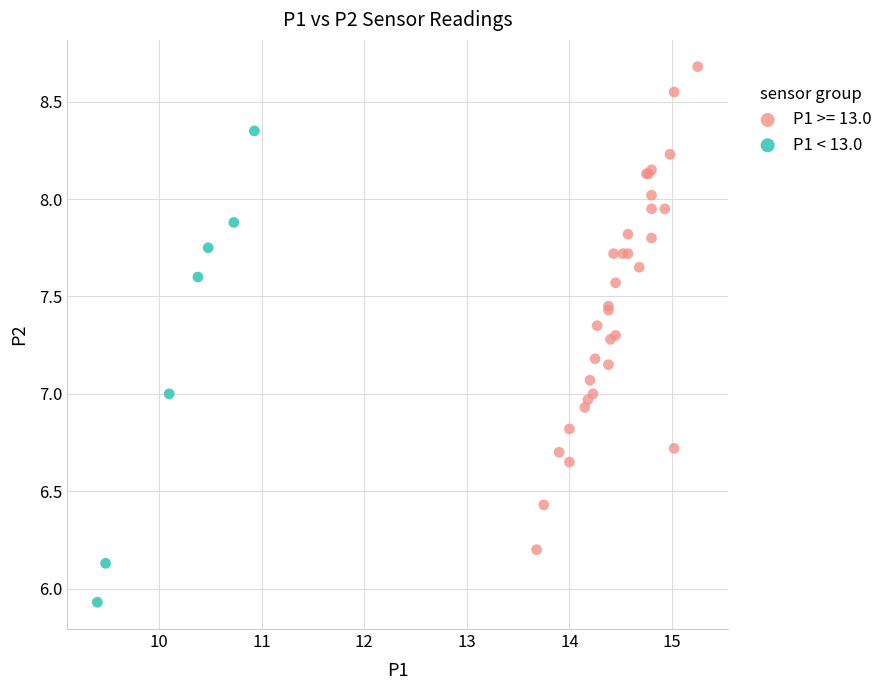

Which series contains the lowest Y value?

P1 < 13.0